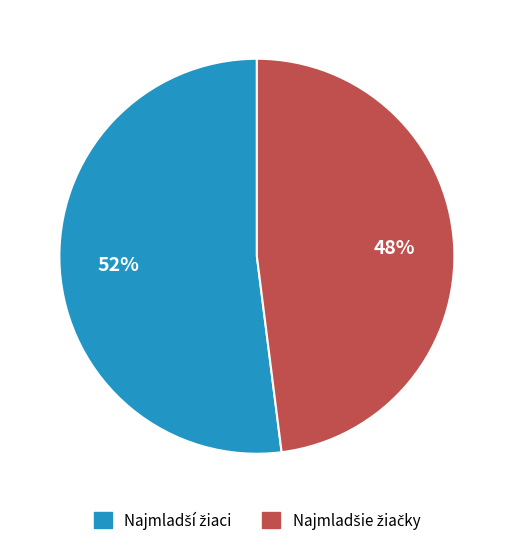

To the nearest percent, what is the difference between the largest and smallest slice percentages?

4%